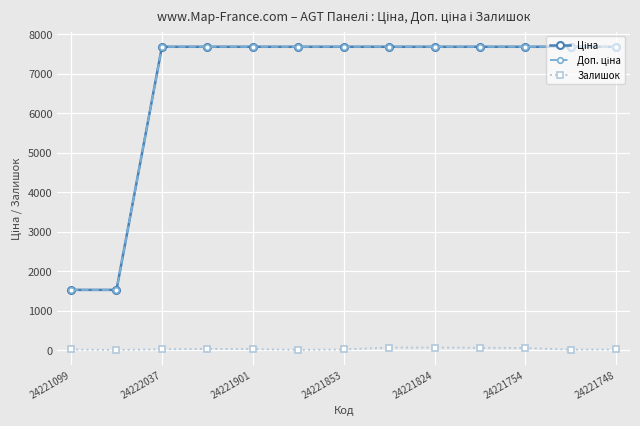

What is the greatest value displayed?

7688.0